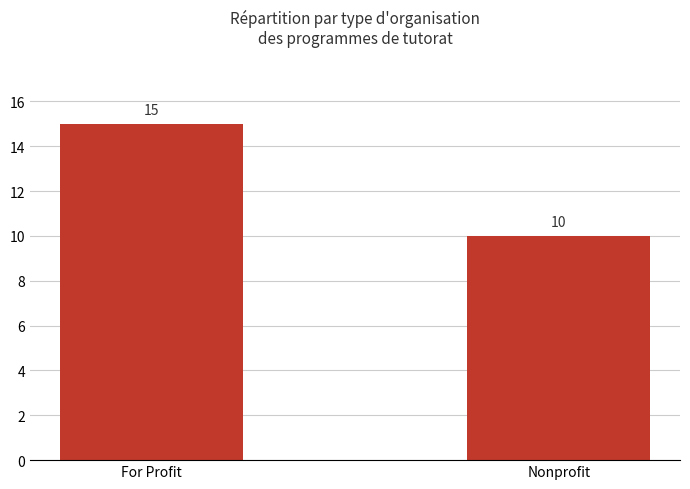

Reading left to right, extract all data points from this chart.

For Profit=15	Nonprofit=10